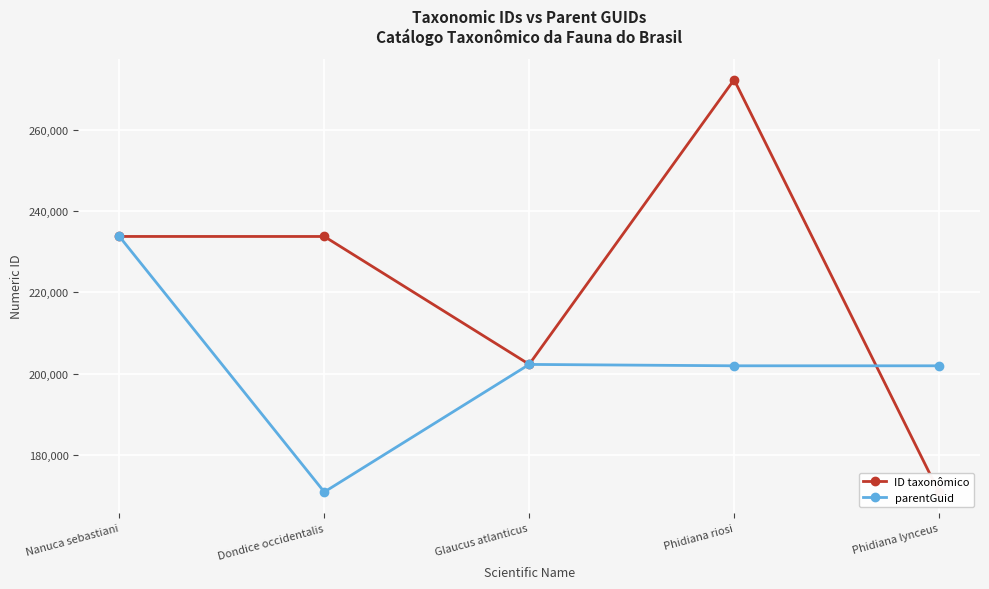

How many distinct data groups are displayed?

2